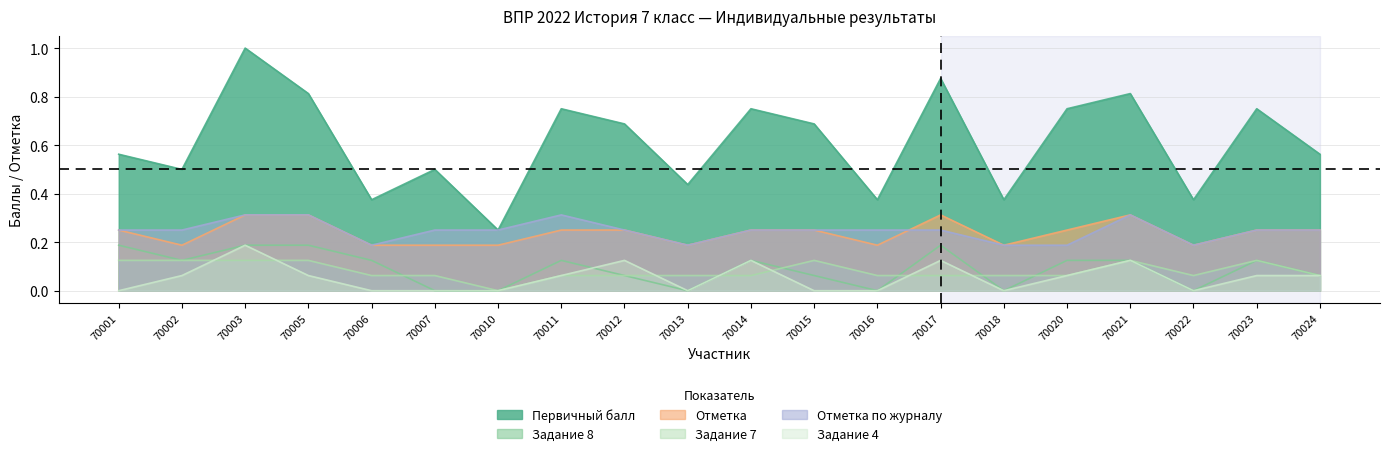

Reading right to left, extract all data points from this chart.

Первичный балл: 0.6	0.8	0.4	0.8	0.8	0.4	0.9	0.4	0.7	0.8	0.4	0.7	0.8	0.2	0.5	0.4	0.8	1.0	0.5	0.6
Задание 8: 0.1	0.1	0.0	0.1	0.1	0.0	0.2	0.0	0.1	0.1	0.0	0.1	0.1	0.0	0.0	0.1	0.2	0.2	0.1	0.2
Отметка: 0.2	0.2	0.2	0.3	0.2	0.2	0.3	0.2	0.2	0.2	0.2	0.2	0.2	0.2	0.2	0.2	0.3	0.3	0.2	0.2
Задание 7: 0.1	0.1	0.1	0.1	0.1	0.1	0.1	0.1	0.1	0.1	0.1	0.1	0.1	0.0	0.1	0.1	0.1	0.1	0.1	0.1
Отметка по журналу: 0.2	0.2	0.2	0.3	0.2	0.2	0.2	0.2	0.2	0.2	0.2	0.2	0.3	0.2	0.2	0.2	0.3	0.3	0.2	0.2
Задание 4: 0.1	0.1	0.0	0.1	0.1	0.0	0.1	0.0	0.0	0.1	0.0	0.1	0.1	0.0	0.0	0.0	0.1	0.2	0.1	0.0